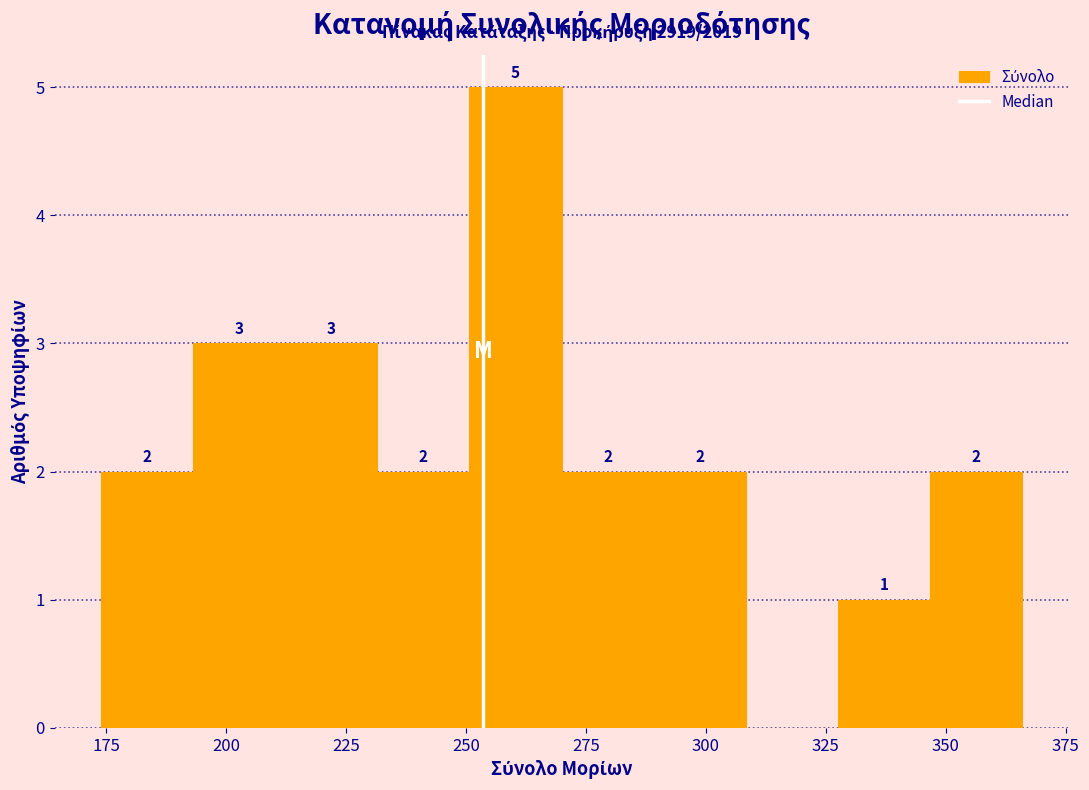

Read against the x-axis, roughly where is the centre of the tallest bar?

260